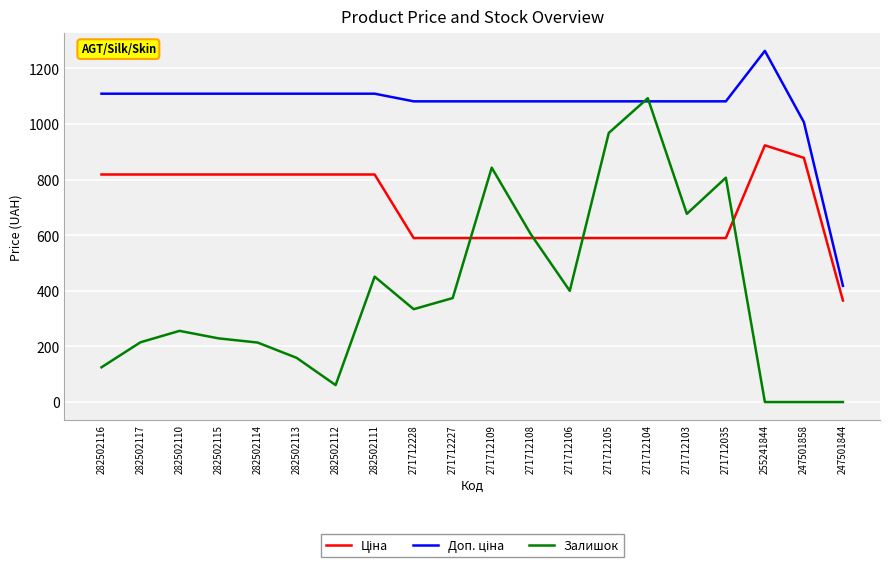

The Залишок series shows 400.0 at 271712106. True or false?

True